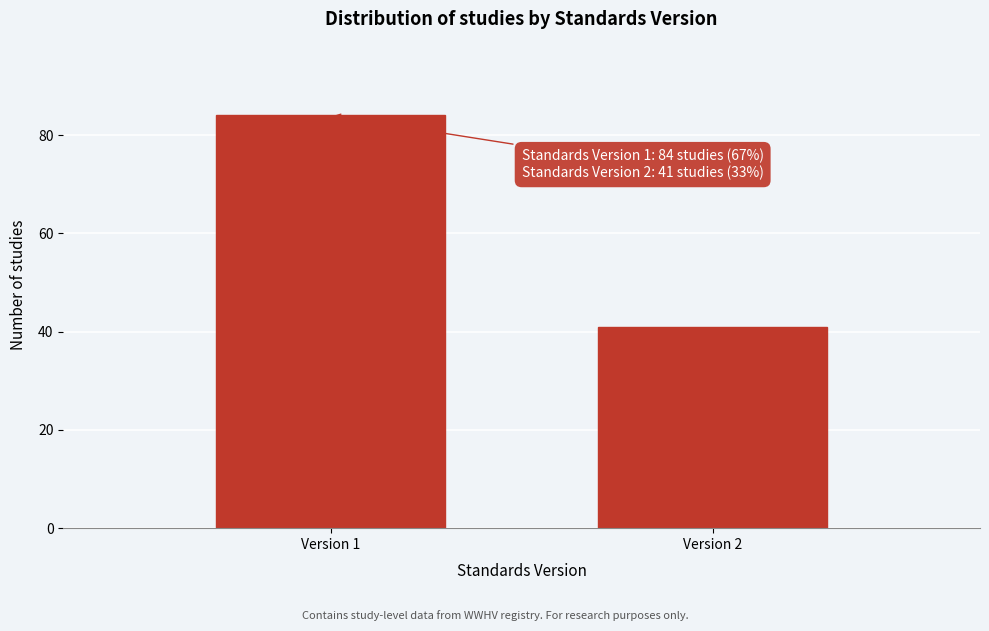

Reading left to right, what are all the values shown in this chart?

Version 1=84	Version 2=41